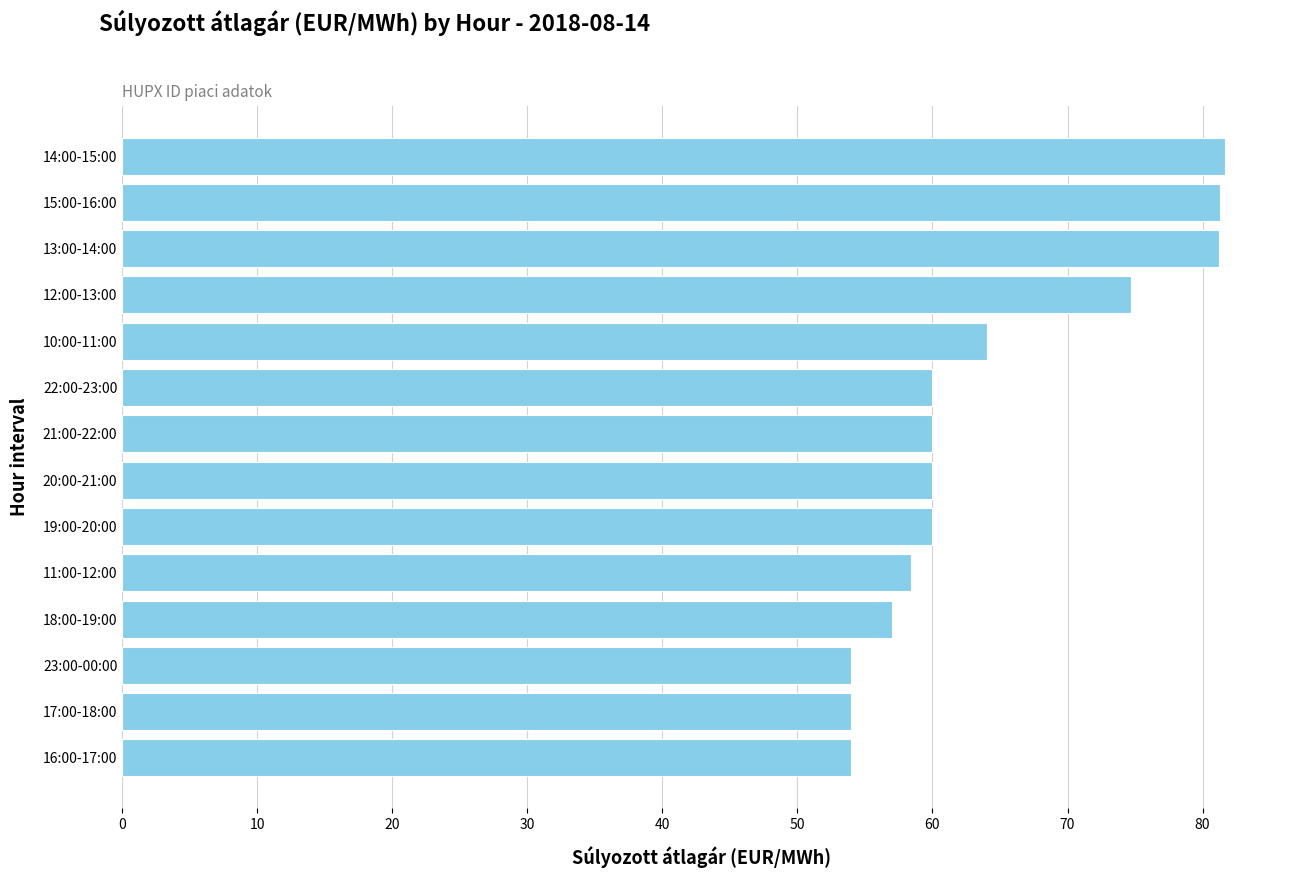

What is the smallest value displayed?

54.0